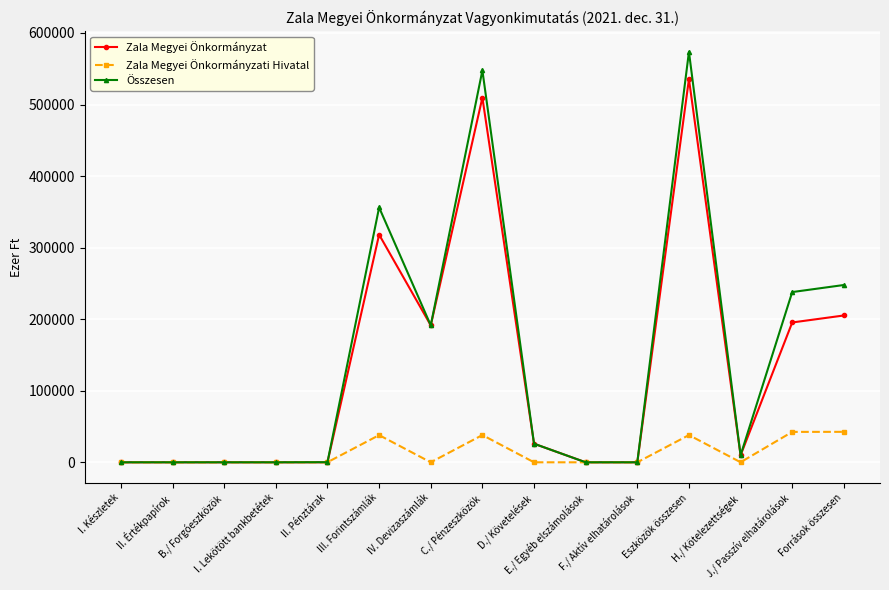

Rank the series by their maximum value, from highest to lowest.

Összesen, Zala Megyei Önkormányzat, Zala Megyei Önkormányzati Hivatal